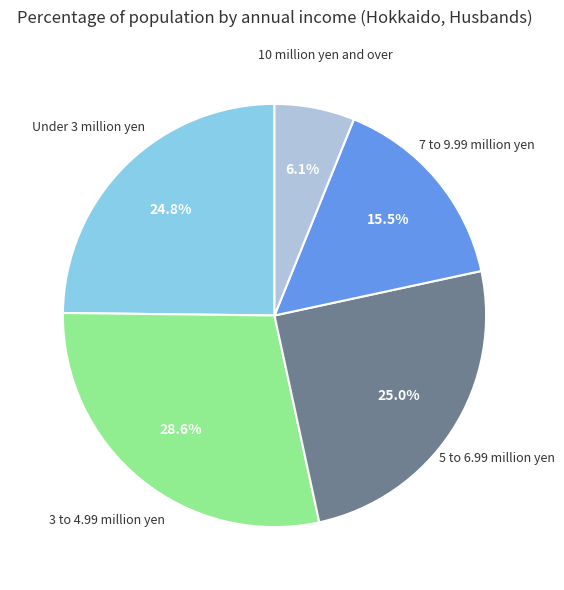

Is there any slice that represents more than half of the pie?

No